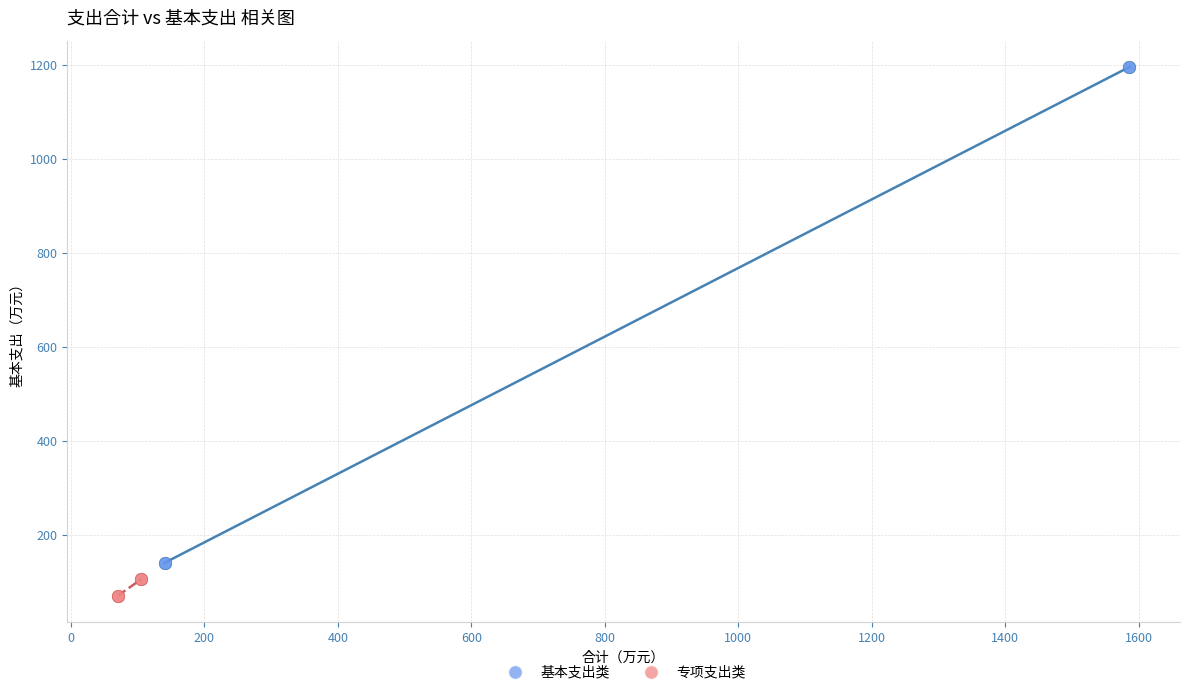

Which series contains the lowest Y value?

专项支出类